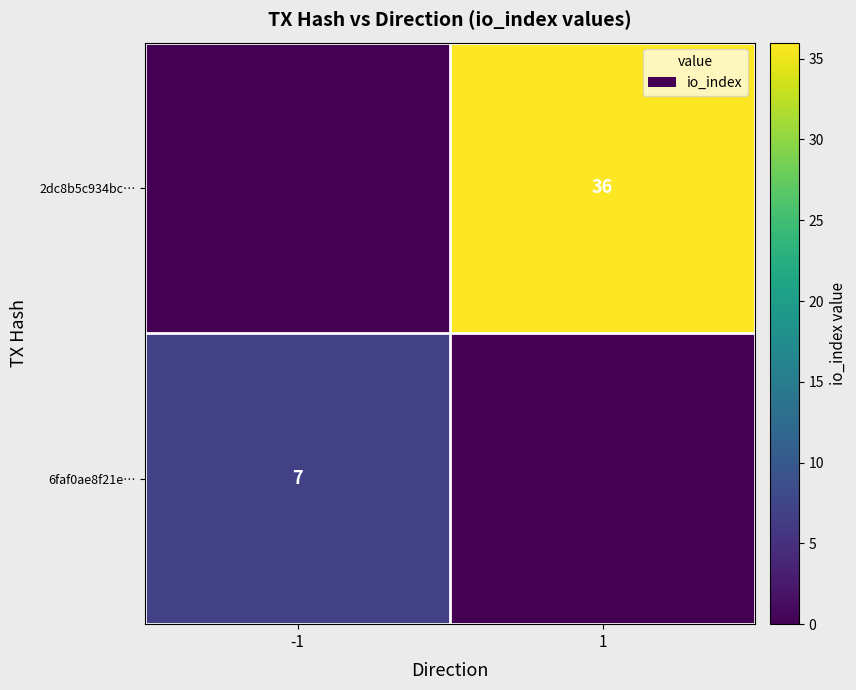

The 2dc8b5c934bc… series shows 36 at 1. True or false?

True